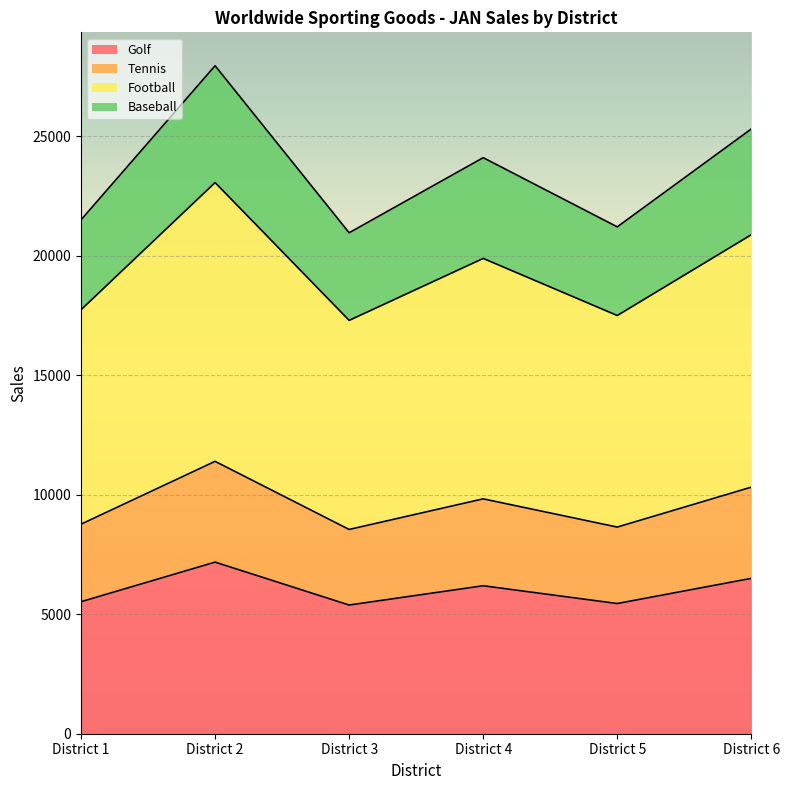

Count the number of categories in the chart.

6